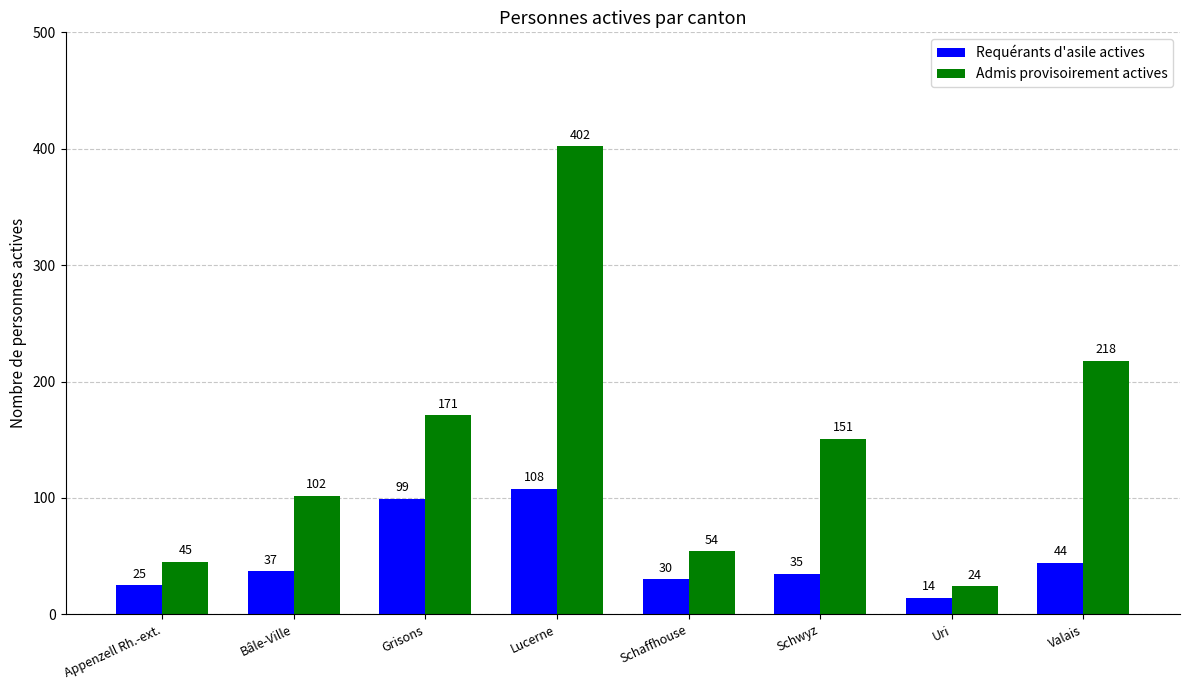

Reading right to left, extract all data points from this chart.

Requérants d'asile actives: Valais=44	Uri=14	Schwyz=35	Schaffhouse=30	Lucerne=108	Grisons=99	Bâle-Ville=37	Appenzell Rh.-ext.=25
Admis provisoirement actives: Valais=218	Uri=24	Schwyz=151	Schaffhouse=54	Lucerne=402	Grisons=171	Bâle-Ville=102	Appenzell Rh.-ext.=45